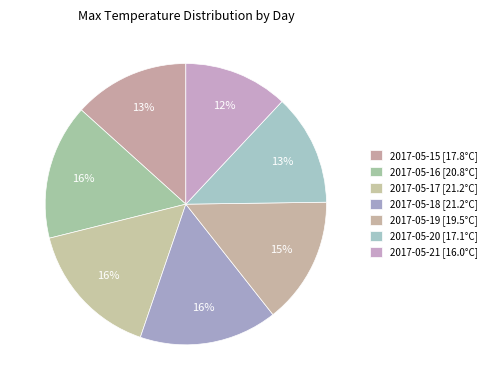

Count the number of slices in the pie.

7